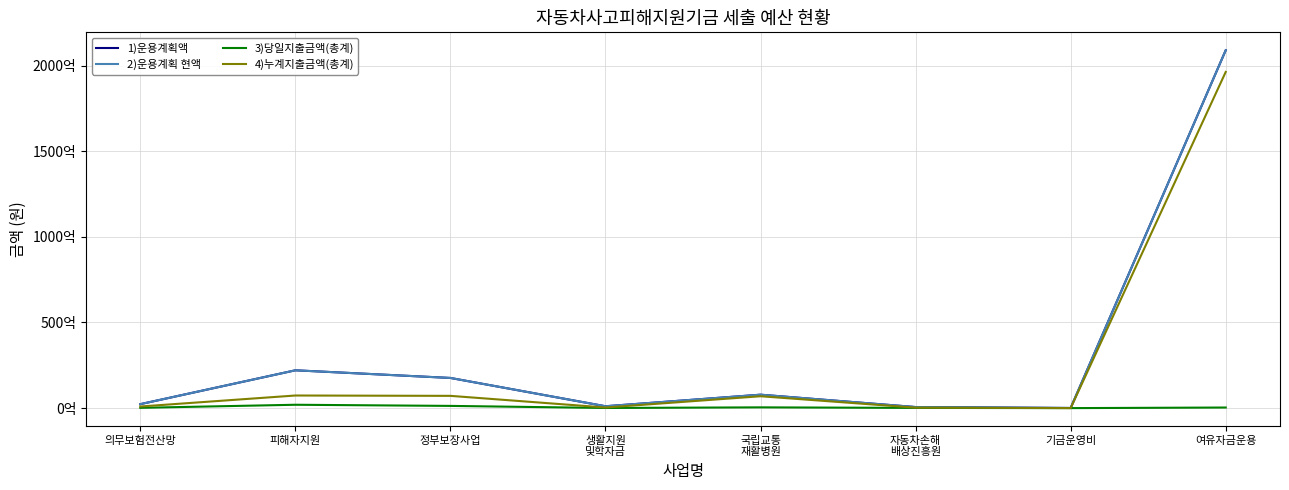

Which series changed the most between 피해자지원 and 기금운영비?

1)운용계획액